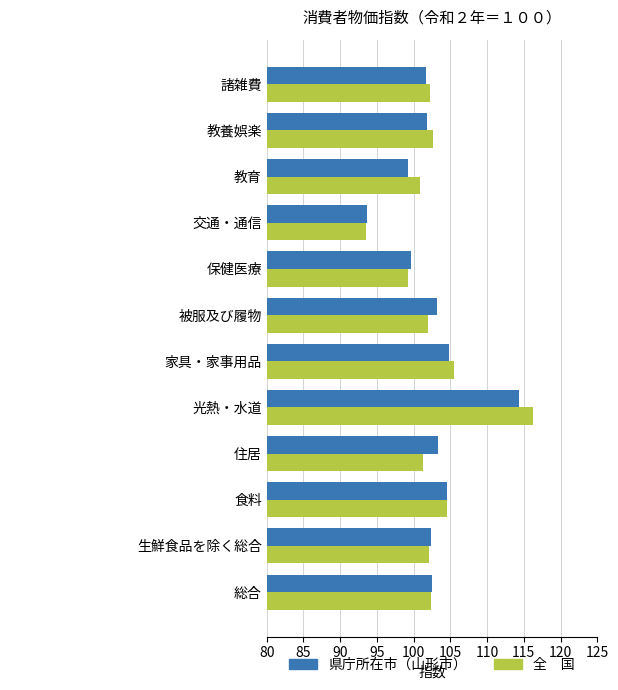

What is the total value across all series at 教養娯楽?

204.5